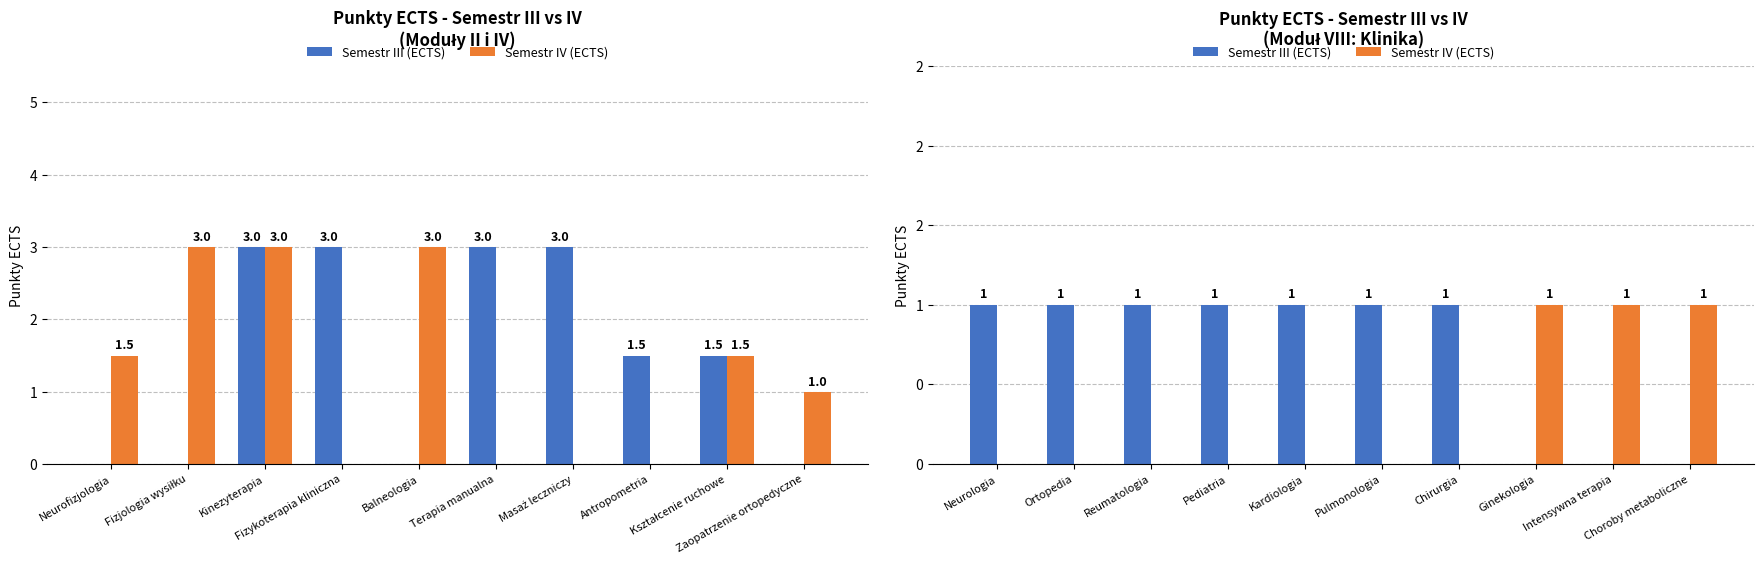

Is it true that Semestr III (ECTS) equals 1 at Reumatologia?

False